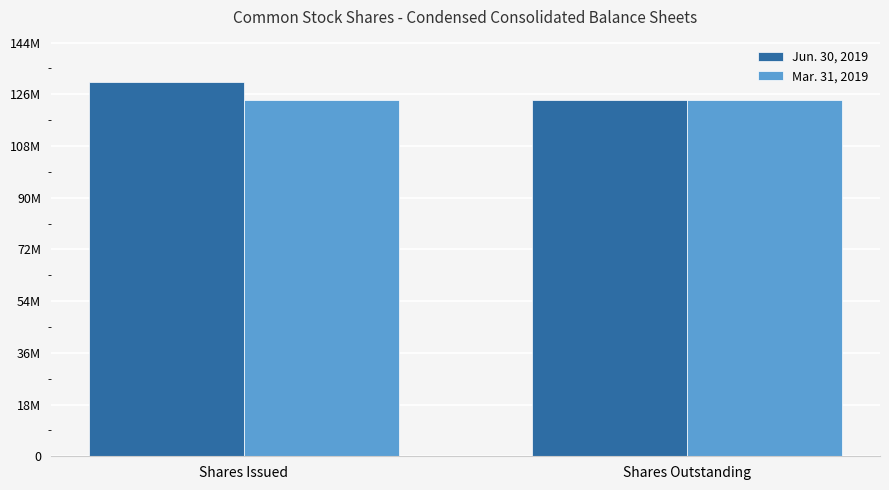

What are all the series names shown in the legend?

Jun. 30, 2019, Mar. 31, 2019